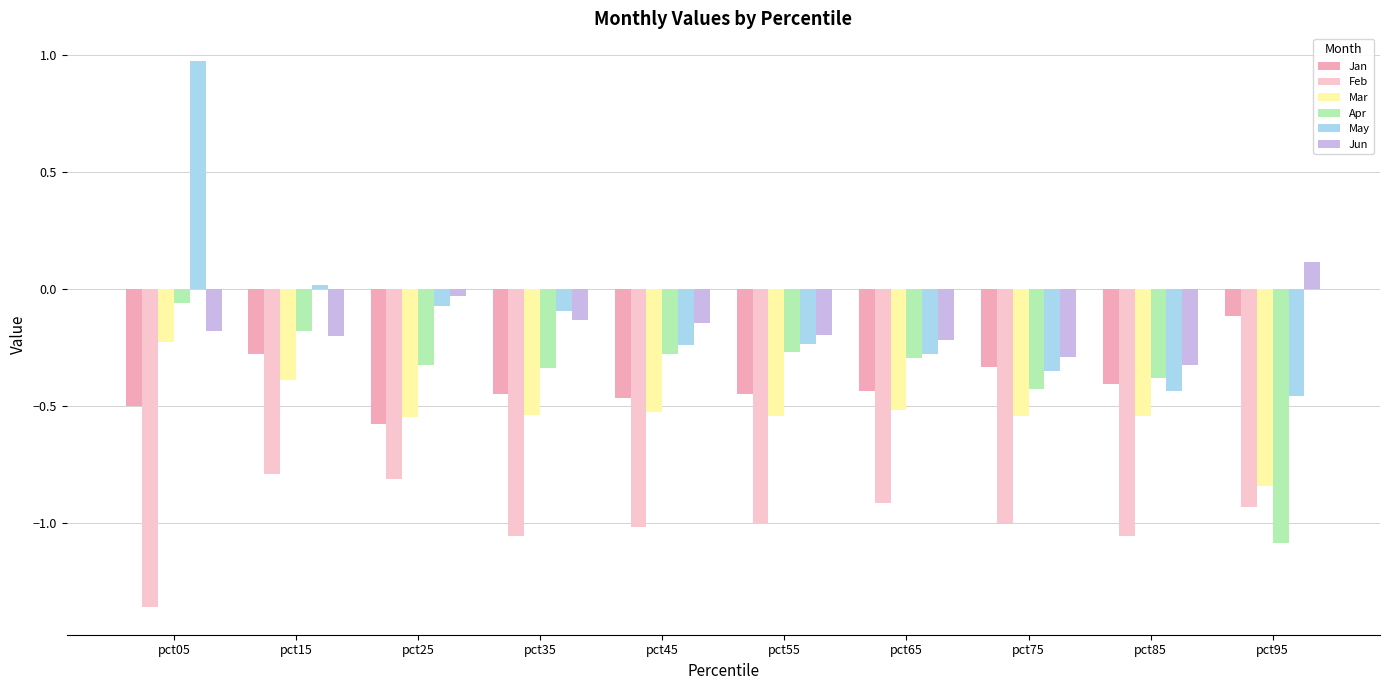

Which label corresponds to the largest value in the chart?

pct05